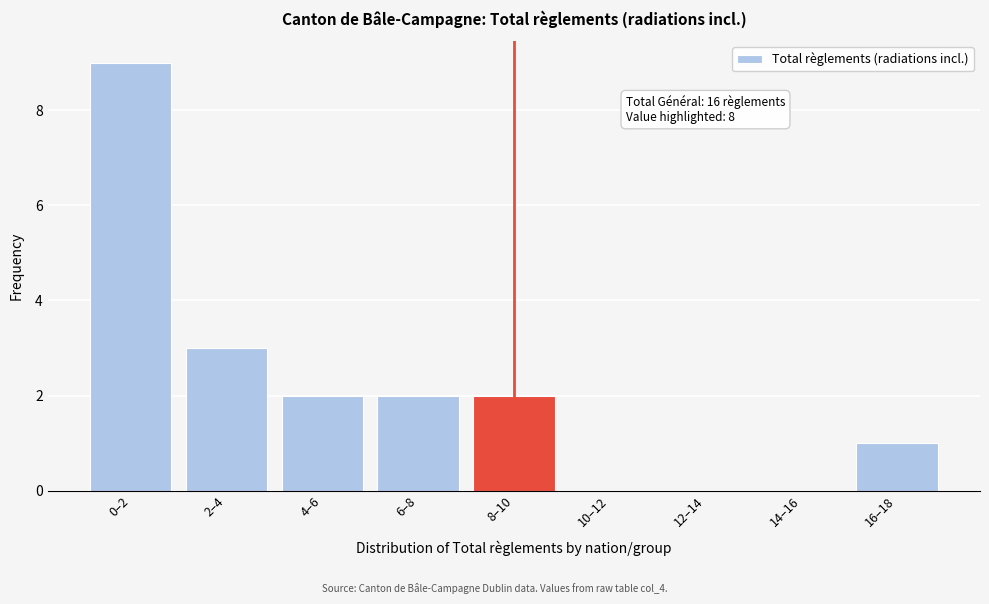

Reading left to right, what are all the values shown in this chart?

0–2=9	2–4=3	4–6=2	6–8=2	8–10=2	10–12=0	12–14=0	14–16=0	16–18=1